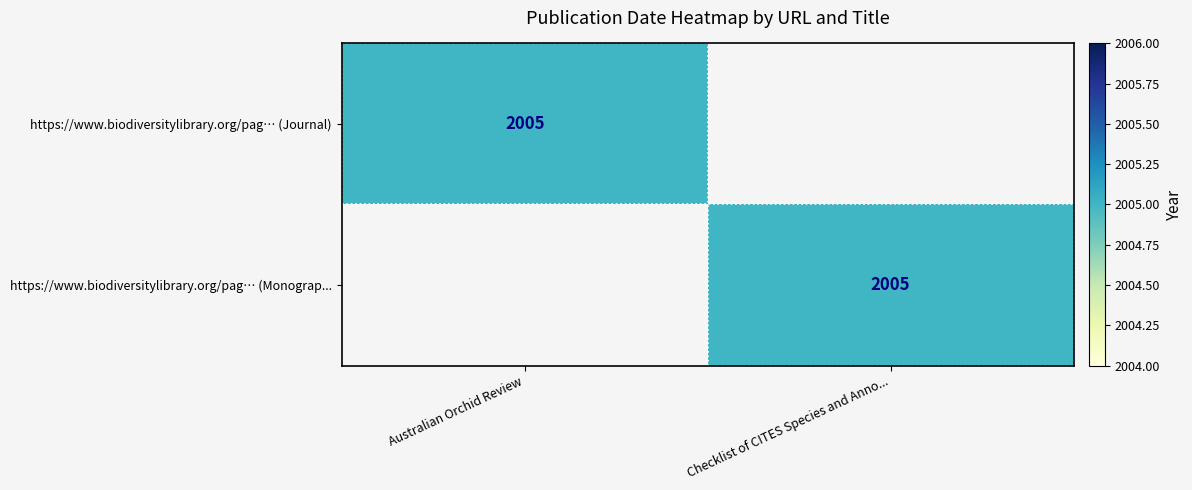

The https://www.biodiversitylibrary.org/pag… (Journal) series shows 2005 at Australian Orchid Review. True or false?

True